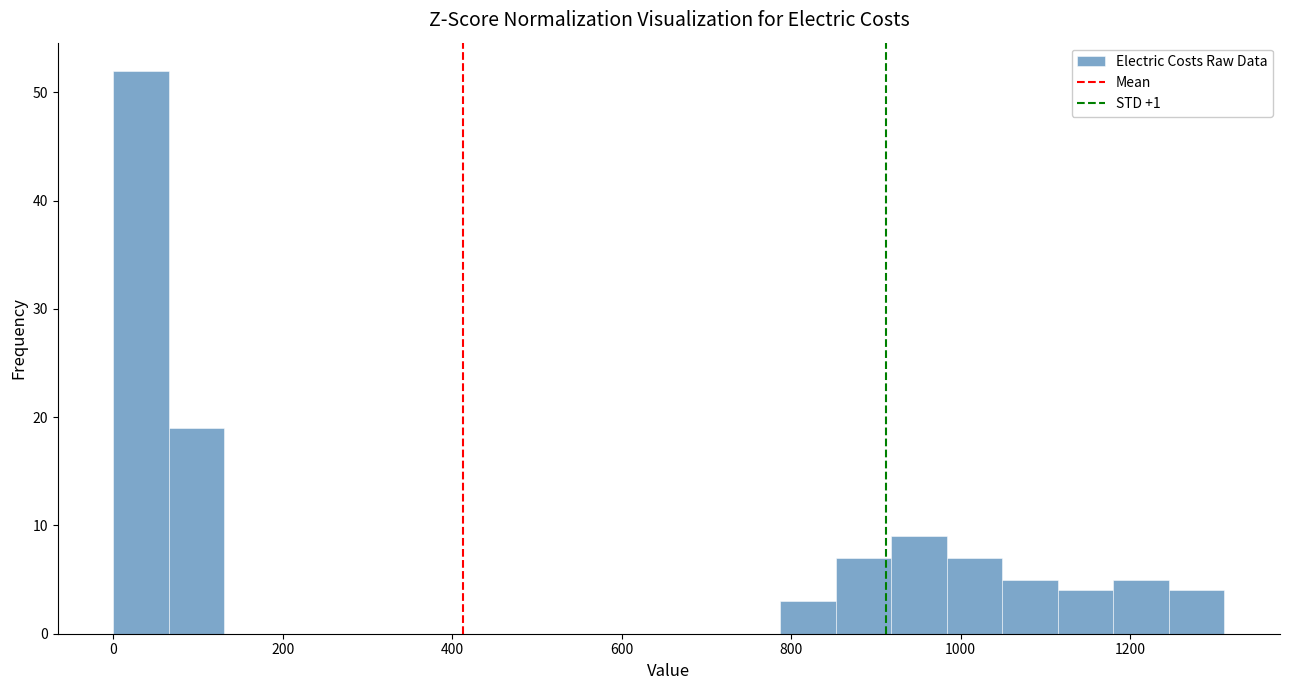

Around what value on the x-axis is the tallest bar? Give the approximate position of its centre, as read against the axis.

40